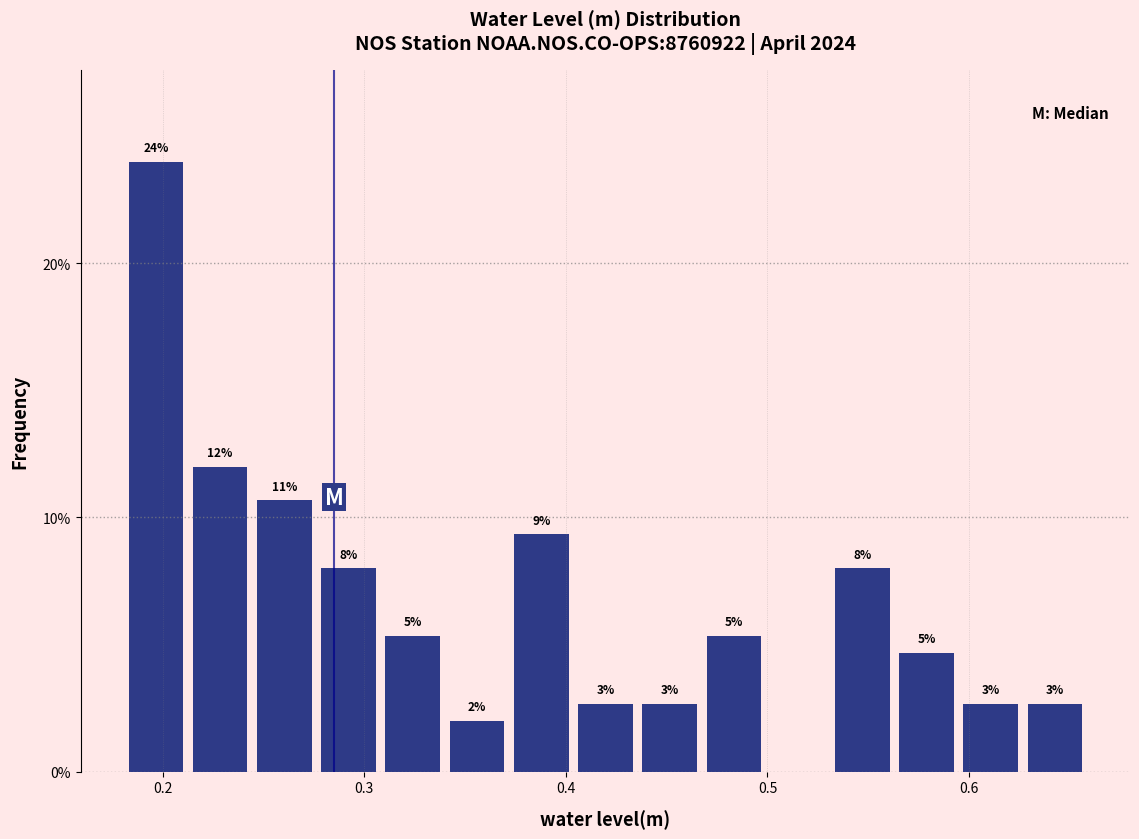

Read against the x-axis, roughly where is the centre of the tallest bar?

0.20